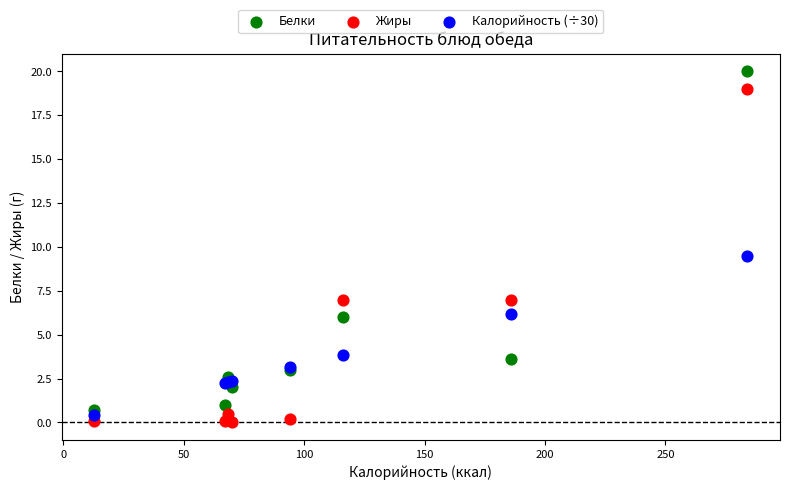

What is the X range (max minus min) for the scatter plot?

271.2